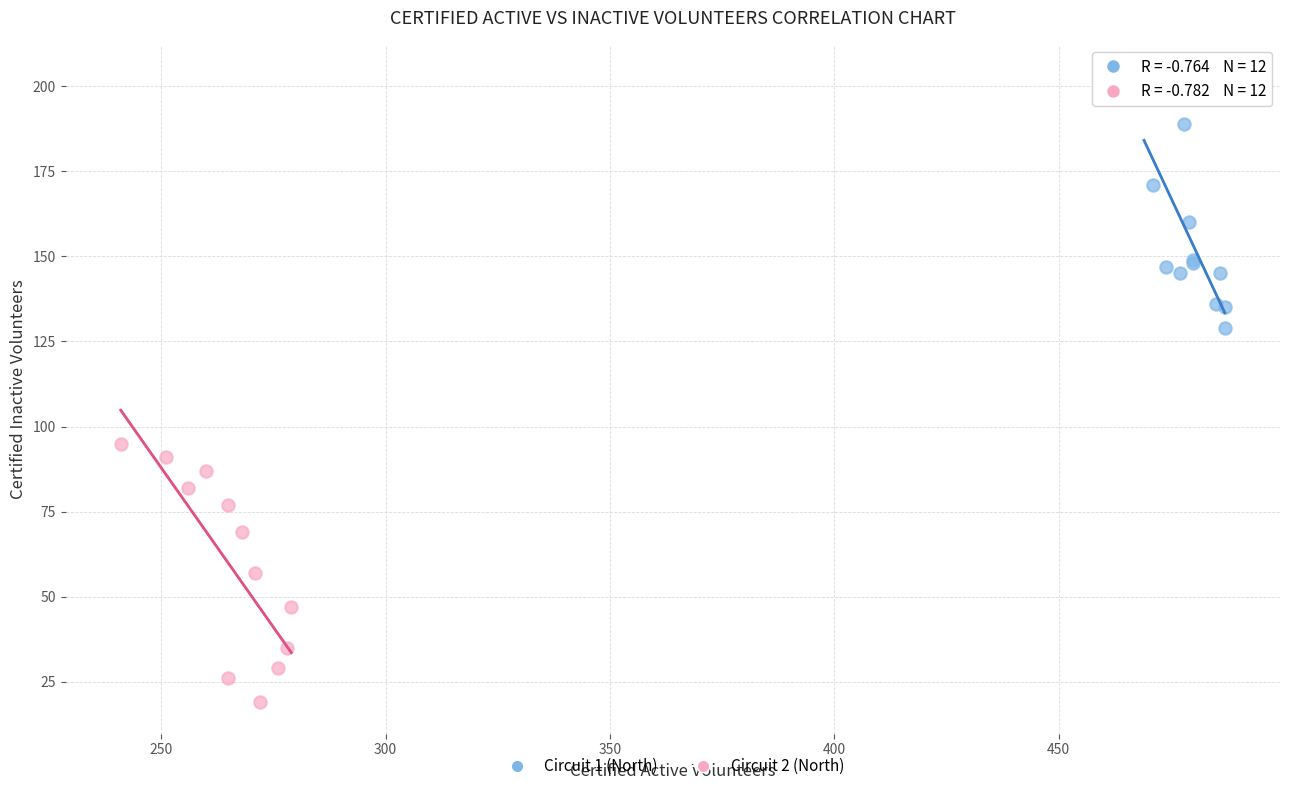

Which series reaches the minimum Y coordinate?

Circuit 2 (North)